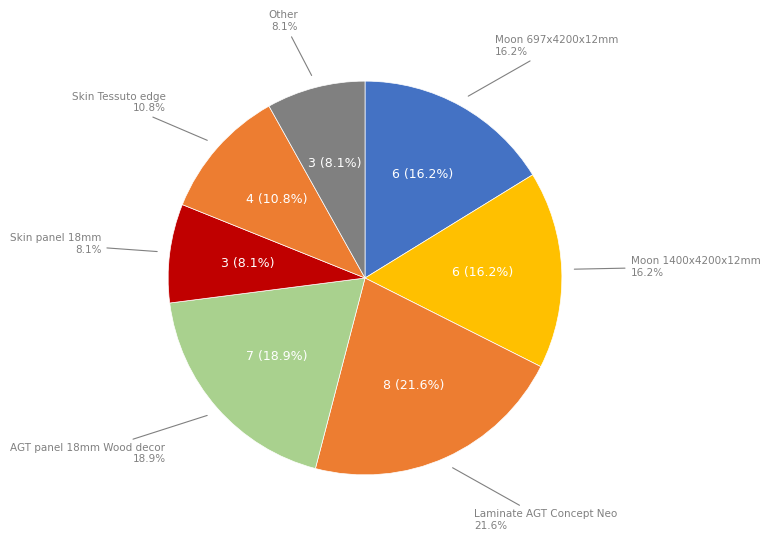

What percentage is the Skin panel 18 mm. slice, to the nearest percent?

8%